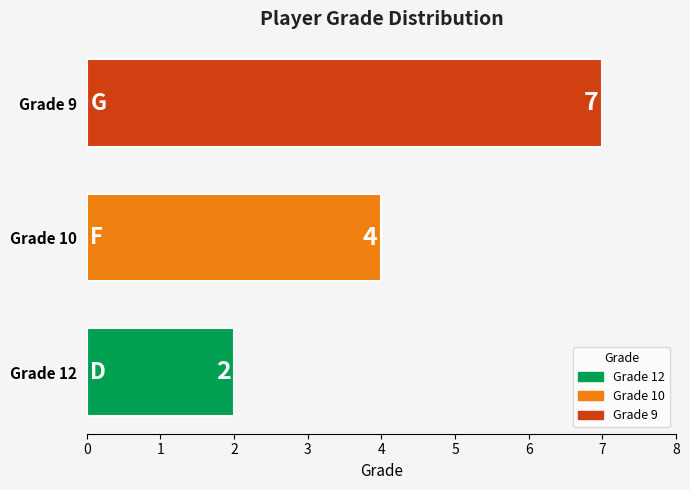

The chart shows a value of 3 at Grade 12. True or false?

False